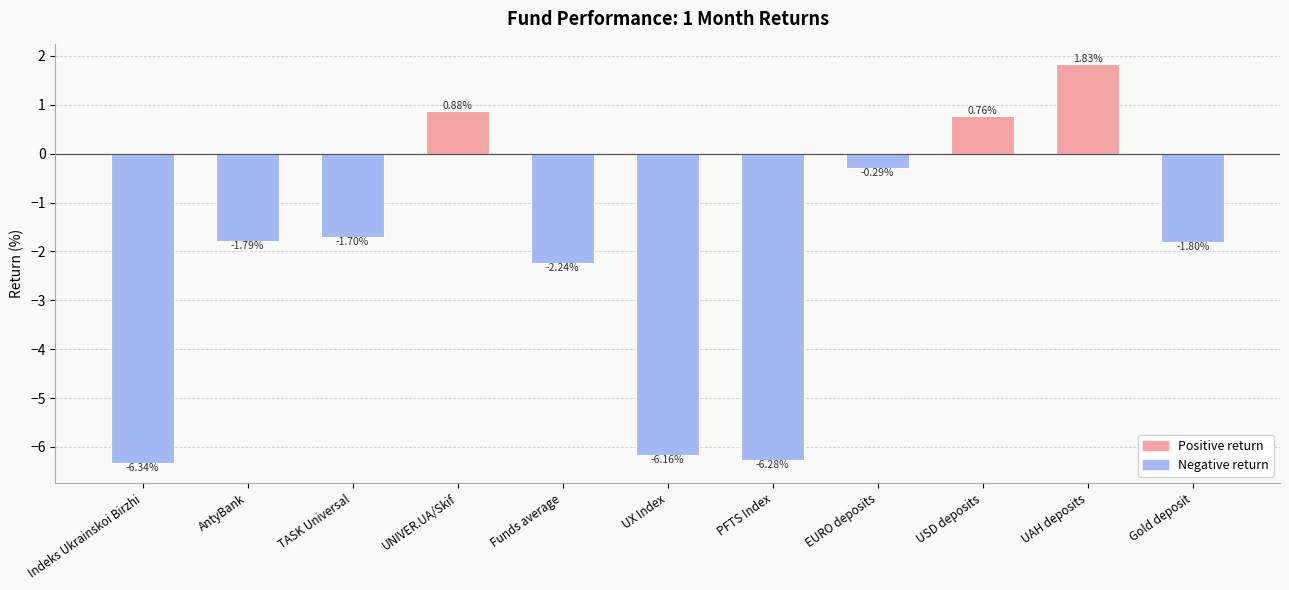

Where is the data nearest to the value -2?

Gold deposit